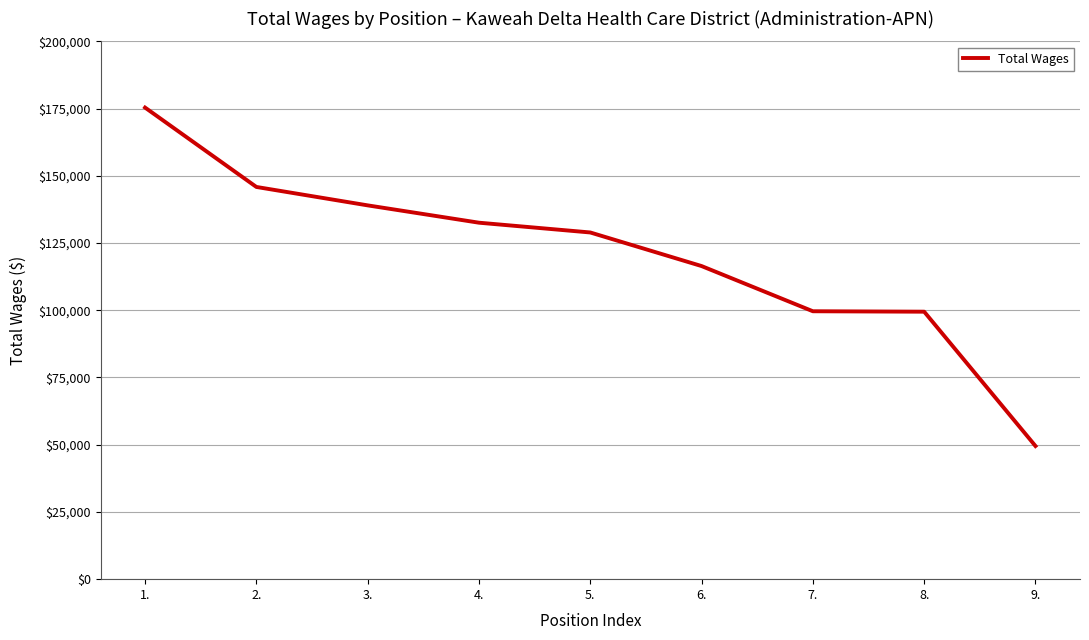

Is it true that the value at 4. is 56006?

False